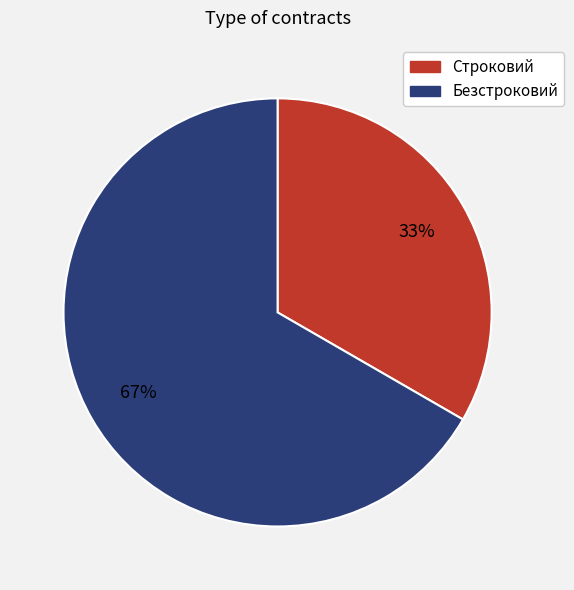

Is the sum of Строковий and Безстроковий greater than half?

Yes